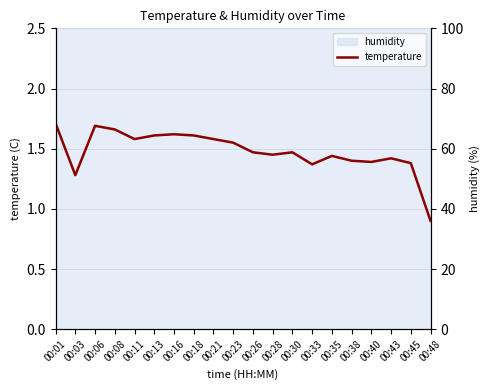

At which category does the chart reach its minimum across all series?

00:48